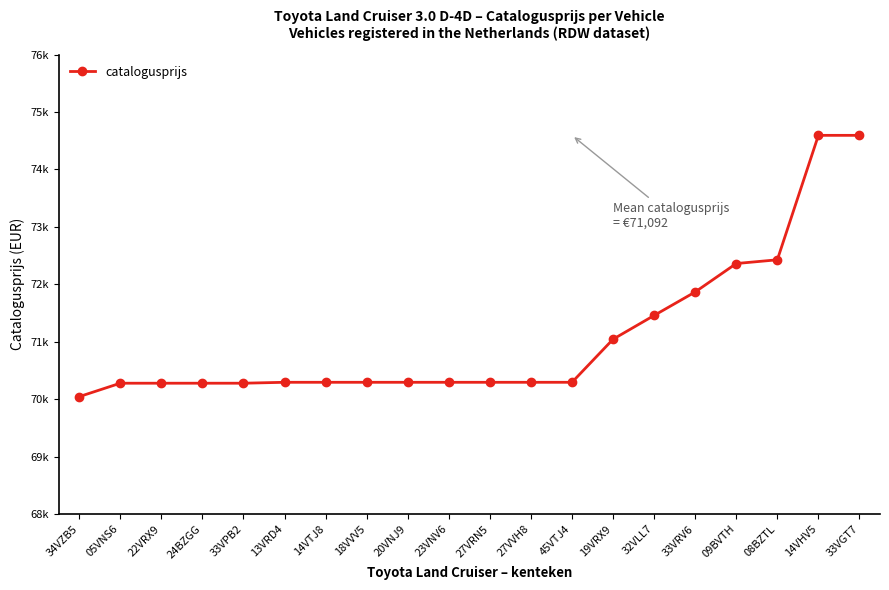

Is this an area chart (filled region under the line)?

No